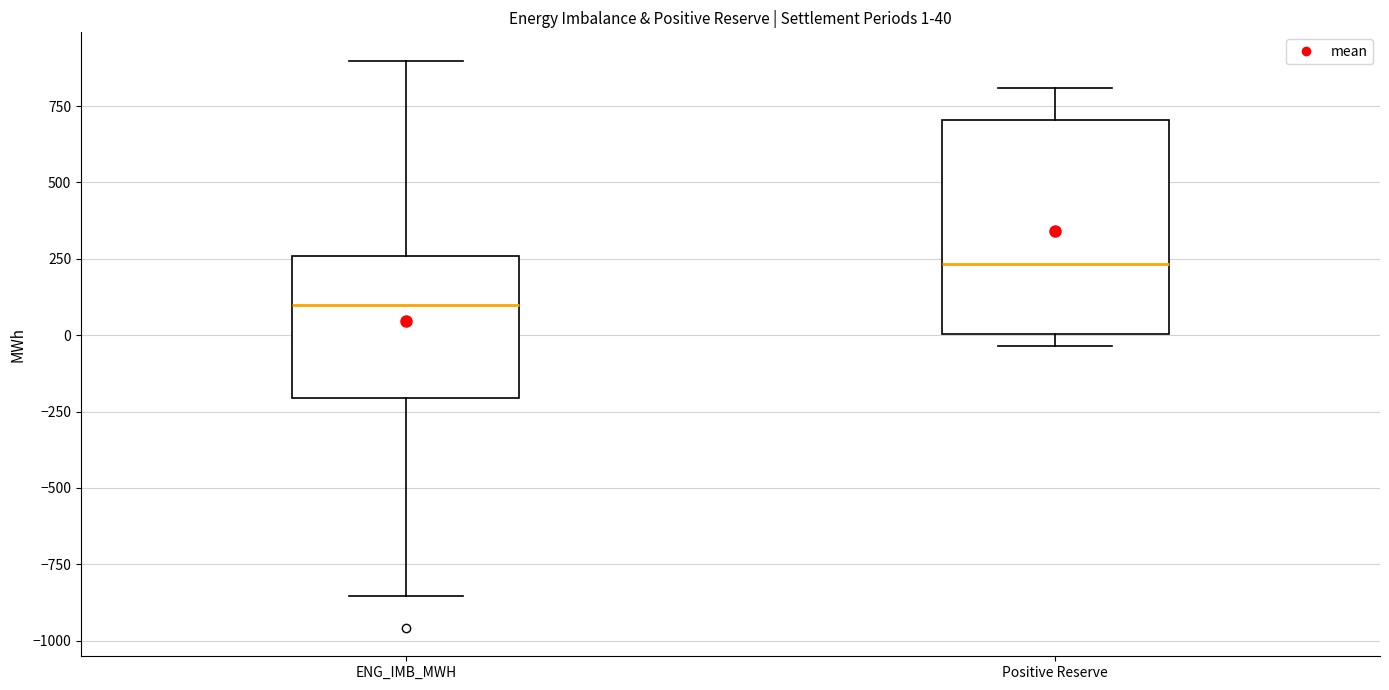

Which box's median line is the lowest?

ENG_IMB_MWH